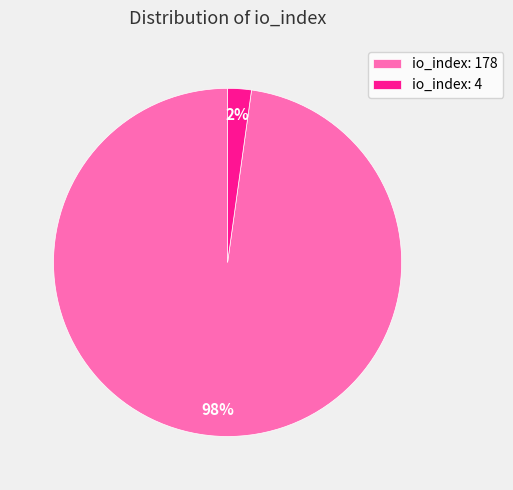

Which slice is the largest?

io_index: 178